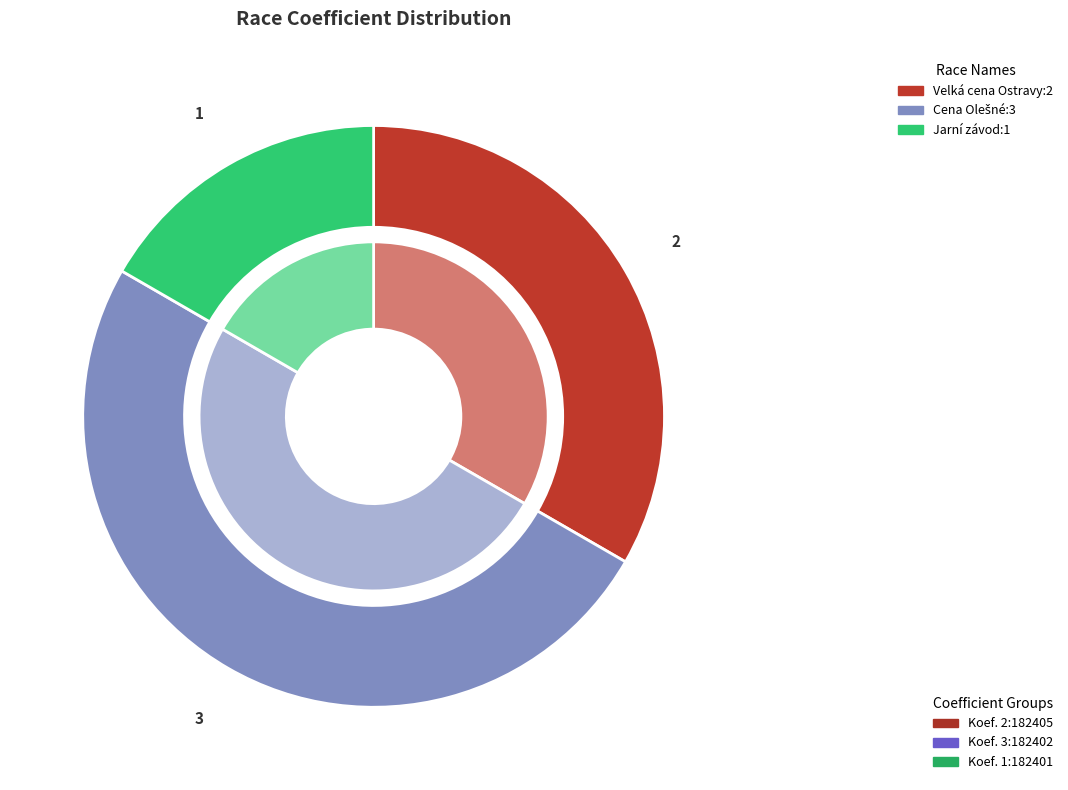

To the nearest percent, what is the combined percentage of Jarní závod and Cena Olešné?

67%